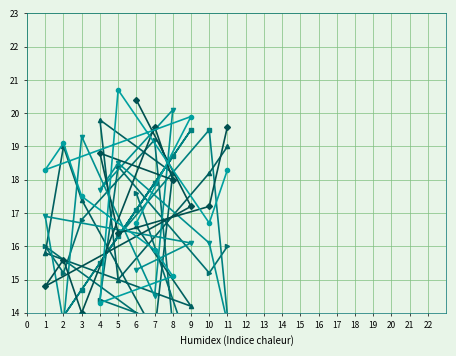

What are all the series names shown in the legend?

col_5, col_2, col_3, col_4, col_7, col_8